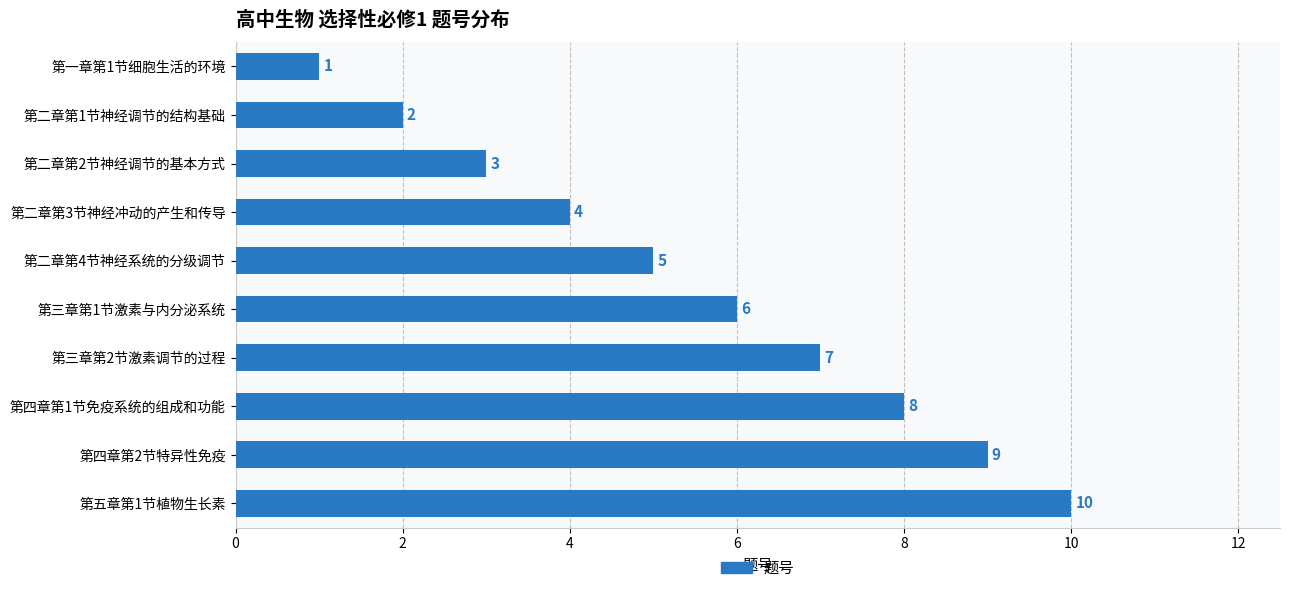

What is the minimum value shown in the chart?

1